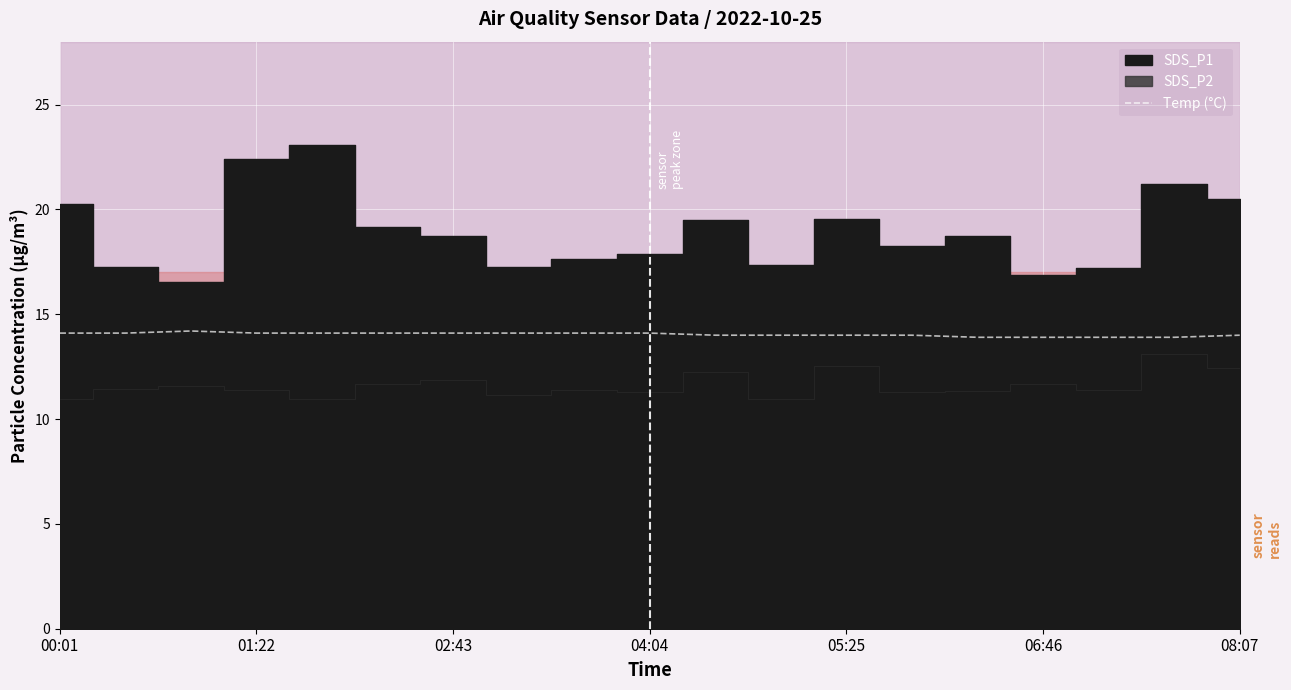

How many lines are shown in the chart?

1